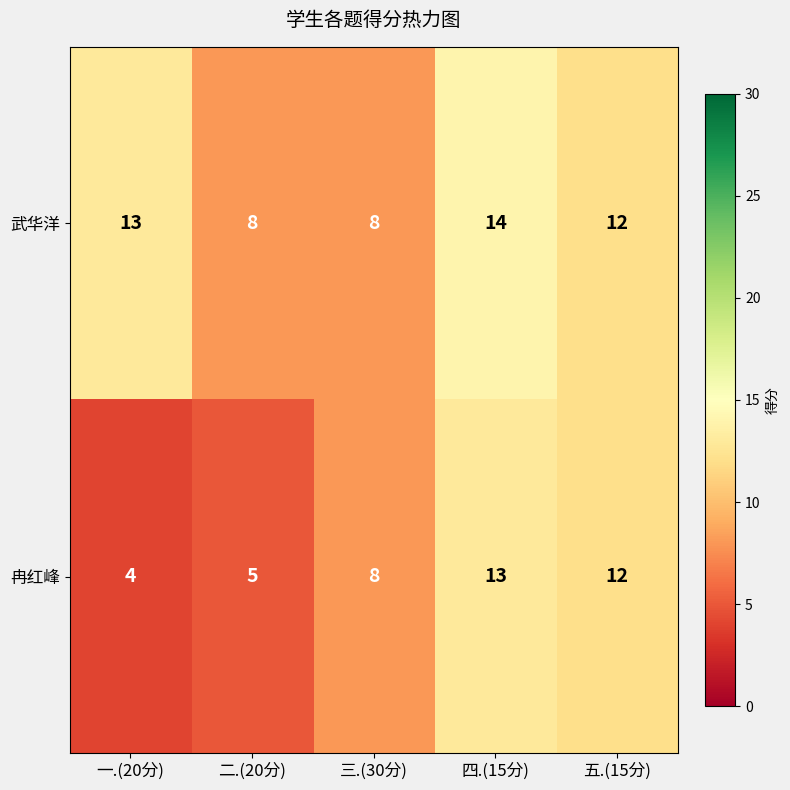

Which series has the widest spread of values?

冉红峰